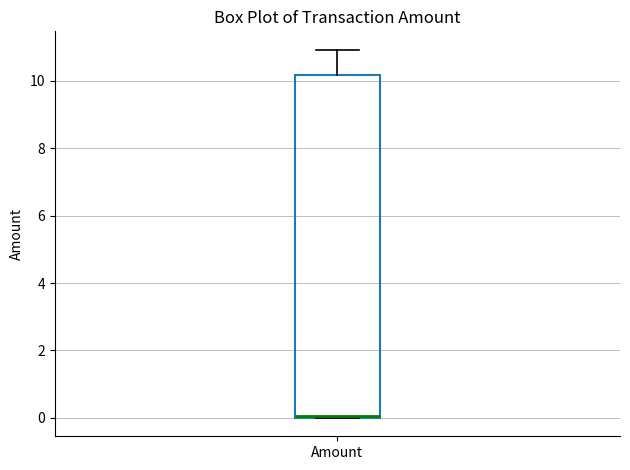

Read this box plot against the y-axis: the position of the median line, the range covered by the box, and the ends of both whiskers. The values are not printed on the chart, so give them approximately, as read against the axis.

median 0.0, box 0.0 to 10.2, whiskers 0.0 to 11.0